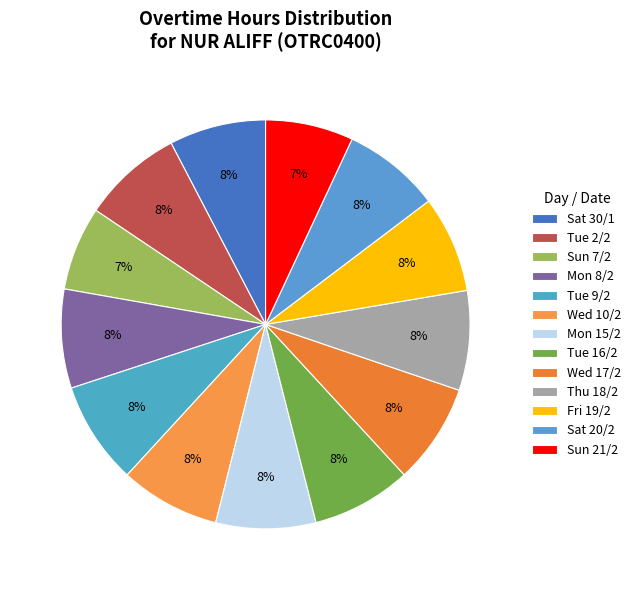

To the nearest percent, what is the difference between the largest and smallest slice percentages?

1%